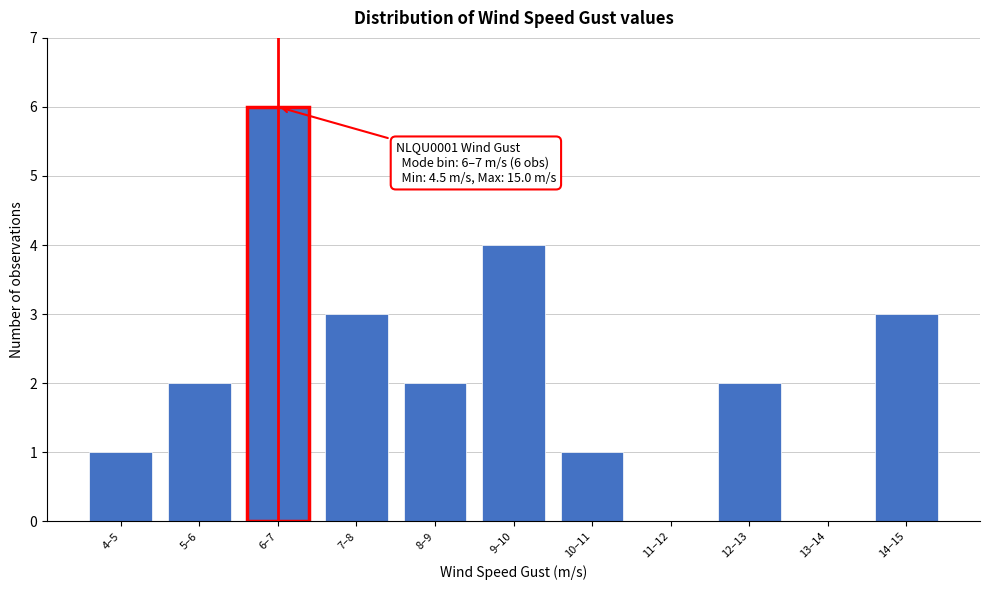

Reading right to left, list all the values displayed in this chart.

14–15=3	13–14=0	12–13=2	11–12=0	10–11=1	9–10=4	8–9=2	7–8=3	6–7=6	5–6=2	4–5=1